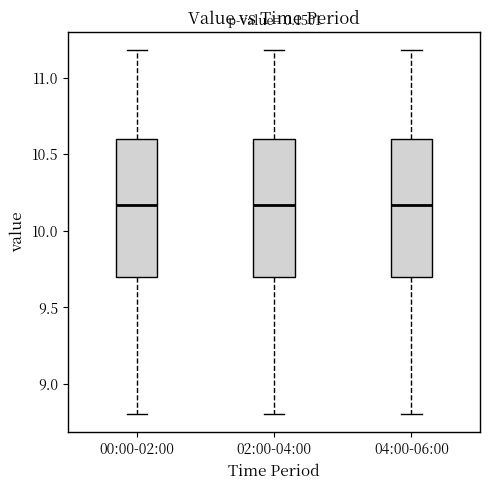

Where does the upper whisker of the box for 00:00-02:00 end on the y-axis? The values are not printed on the chart, so give them approximately, as read against the axis.

11.20